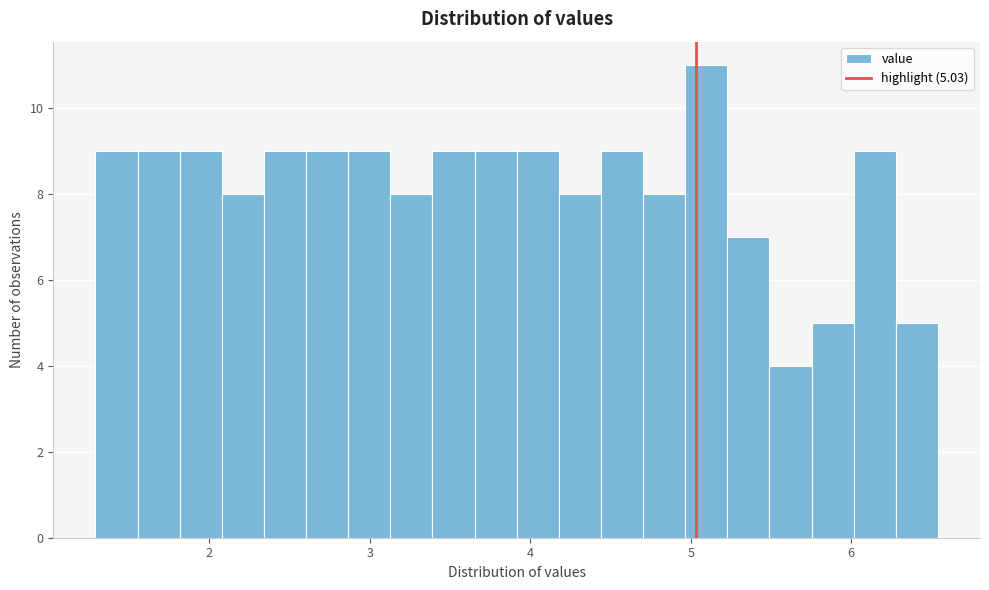

Around what value on the x-axis is the tallest bar? Give the approximate position of its centre, as read against the axis.

5.1